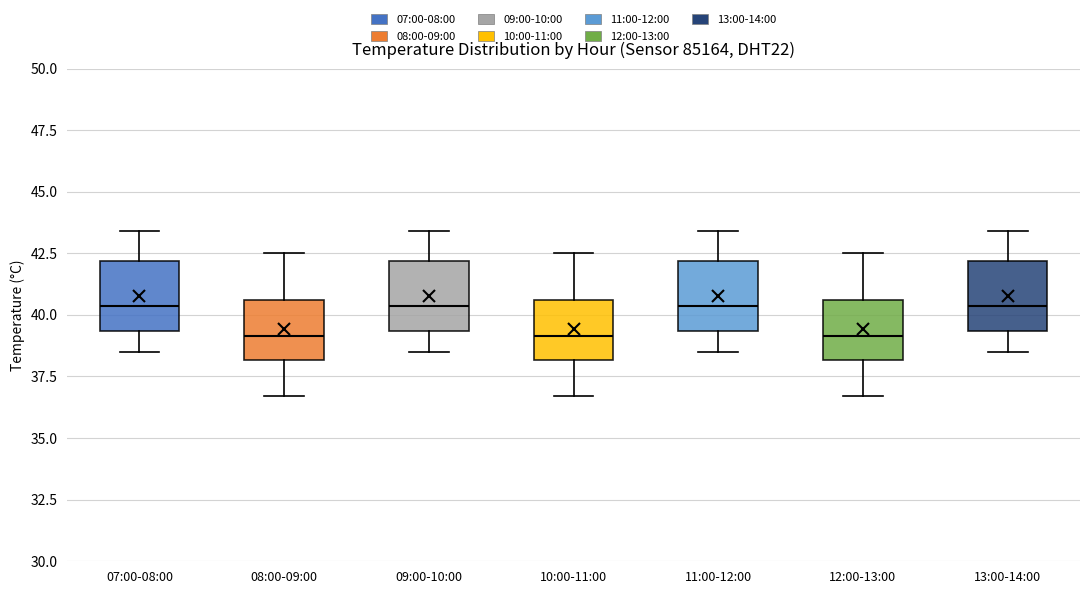

Reading left to right, read every box against the y-axis: the position of its median line, the range the box covers, and the ends of its whiskers. The values are not printed on the chart, so give them approximately, as read against the axis.

07:00-08:00: median 40.5, box 39.5 to 42.0, whiskers 38.5 to 43.5
08:00-09:00: median 39.0, box 38.0 to 40.5, whiskers 36.5 to 42.5
09:00-10:00: median 40.5, box 39.5 to 42.0, whiskers 38.5 to 43.5
10:00-11:00: median 39.0, box 38.0 to 40.5, whiskers 36.5 to 42.5
11:00-12:00: median 40.5, box 39.5 to 42.0, whiskers 38.5 to 43.5
12:00-13:00: median 39.0, box 38.0 to 40.5, whiskers 36.5 to 42.5
13:00-14:00: median 40.5, box 39.5 to 42.0, whiskers 38.5 to 43.5